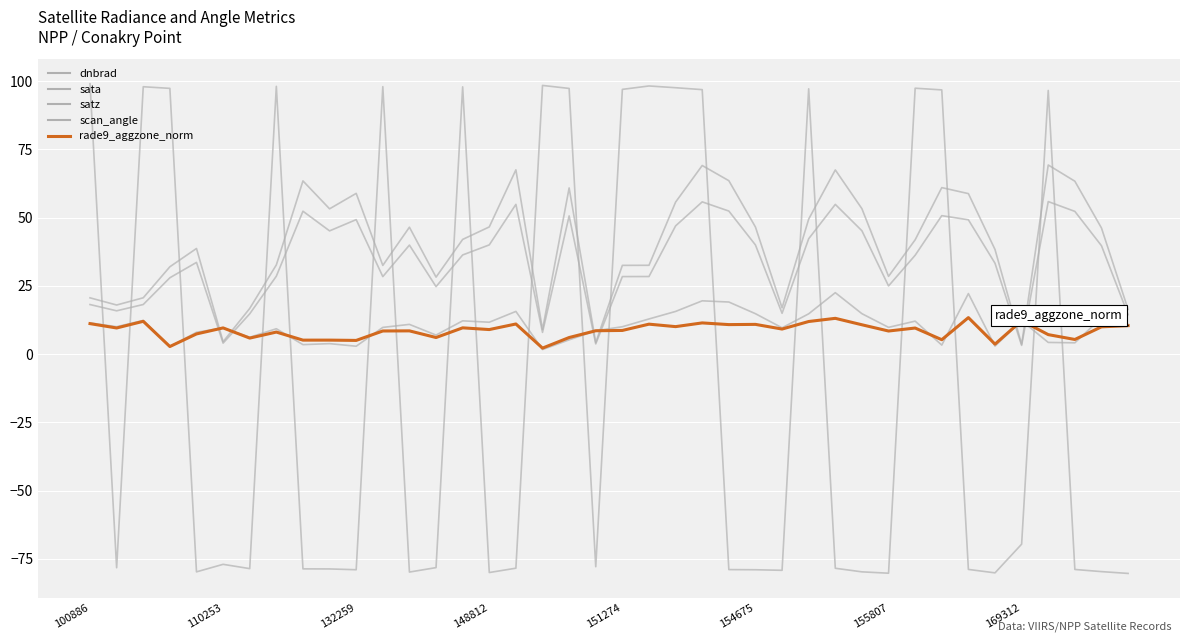

How many lines are shown in the chart?

5